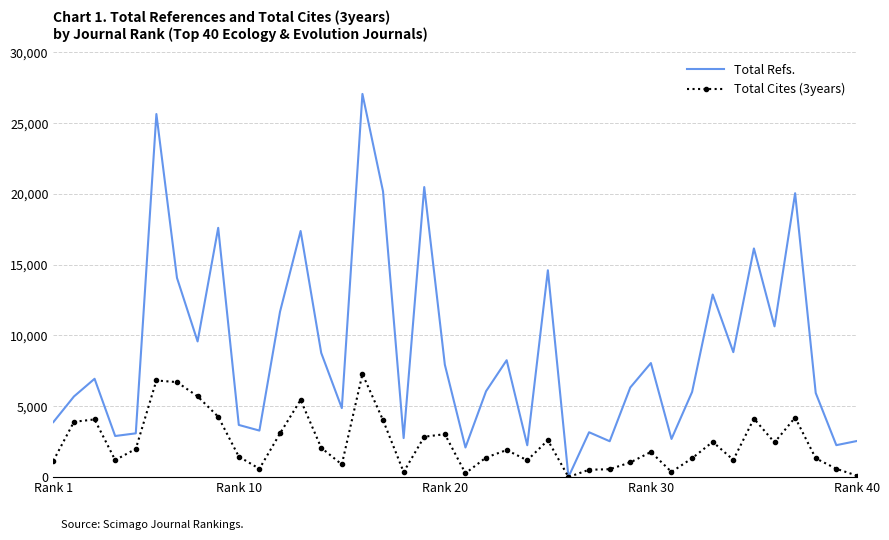

List the series in order of their peak value, lowest first.

Total Cites (3years), Total Refs.